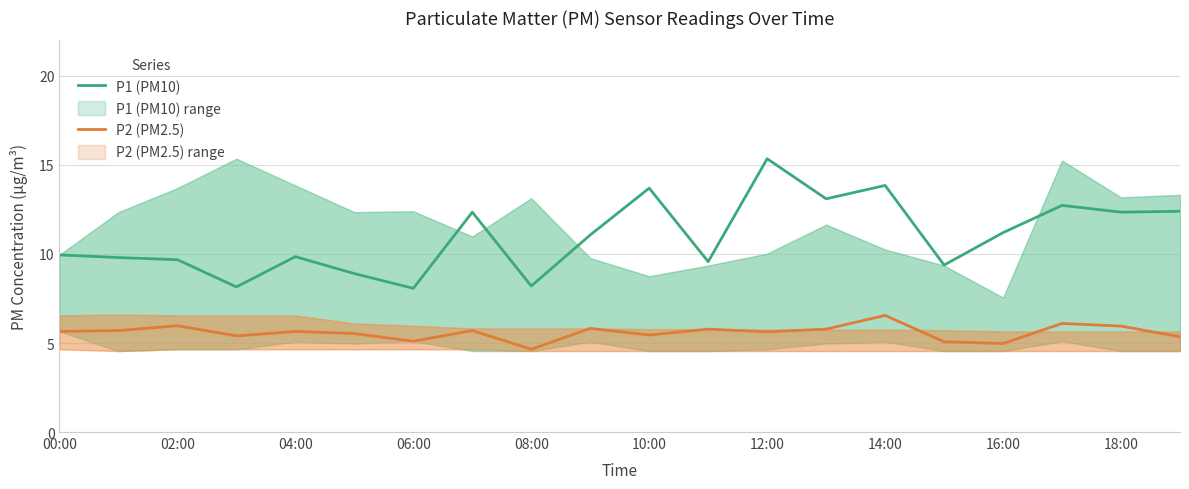

List the series in order of their overall mean, highest first.

P1 (PM10), P2 (PM2.5)